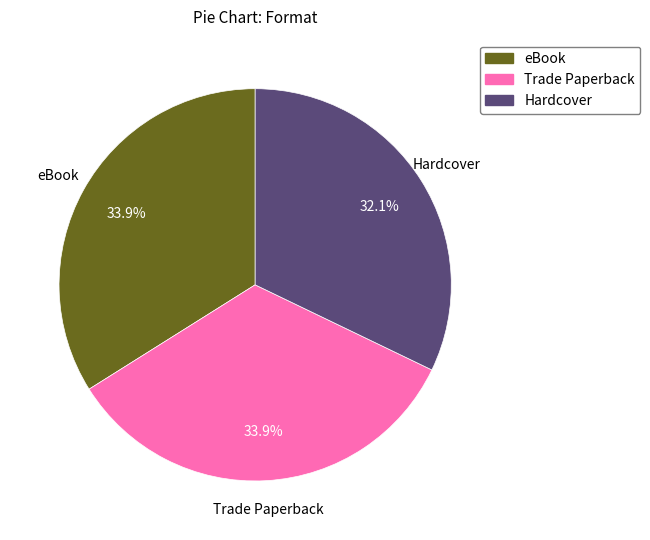

Which category has the smallest portion of the pie?

Hardcover